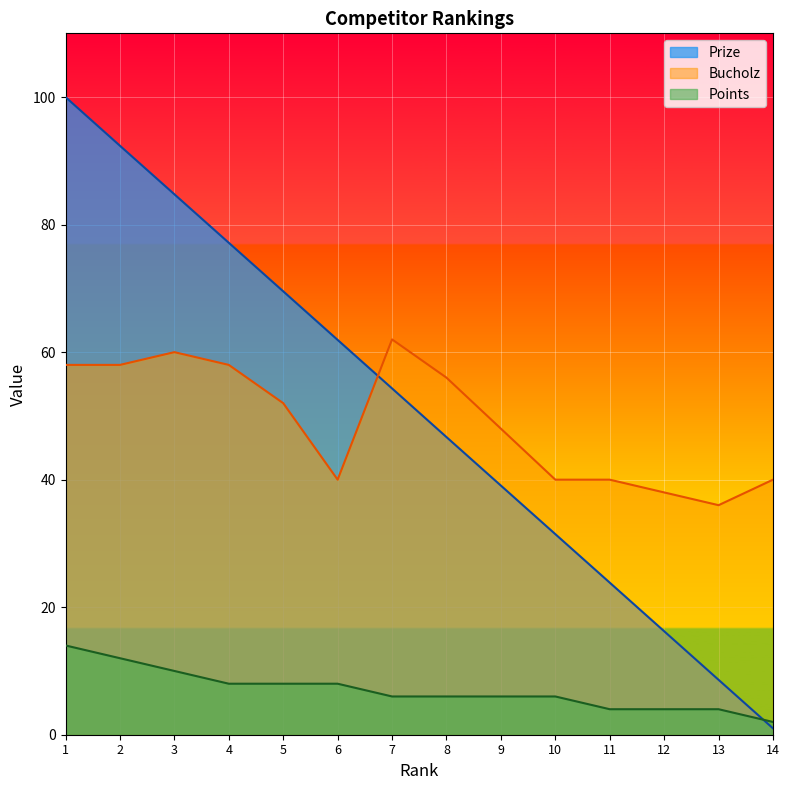

How many values in the Prize series exceed 54?

7